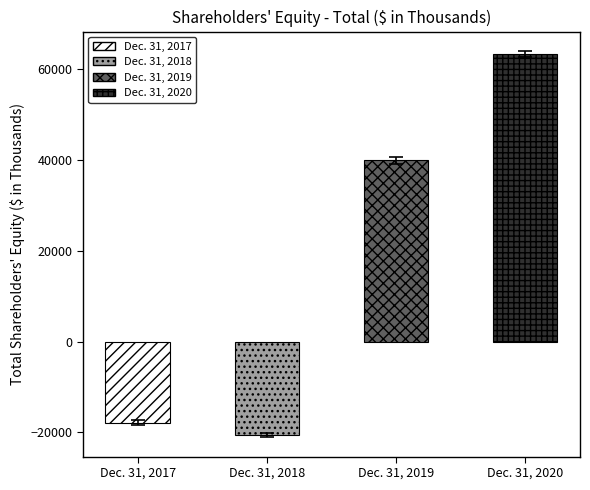

What is the change in value from Dec. 31, 2017 to Dec. 31, 2020?

+81213